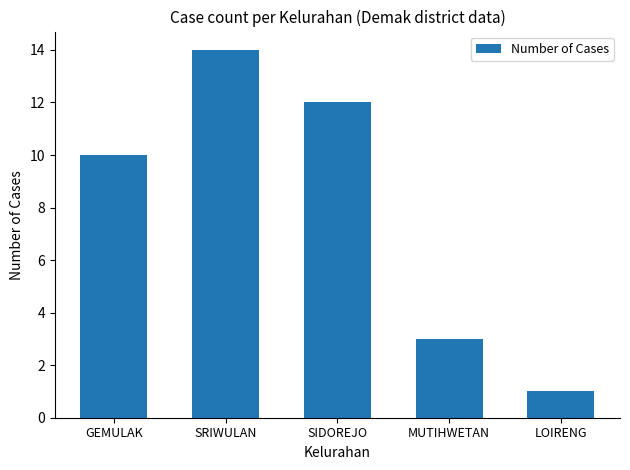

Are the bars horizontal?

No